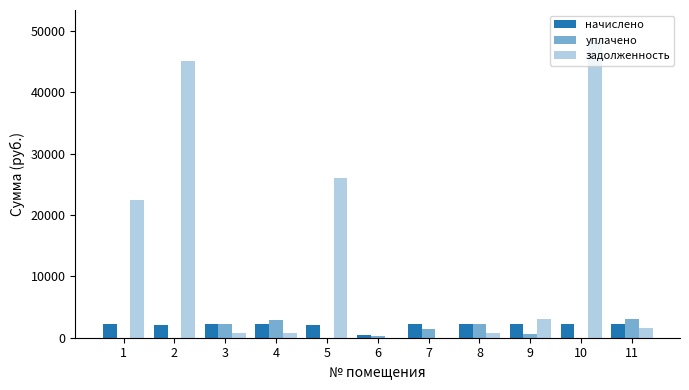

What is the difference between the задолженность values at 8 and 2?

44408.6